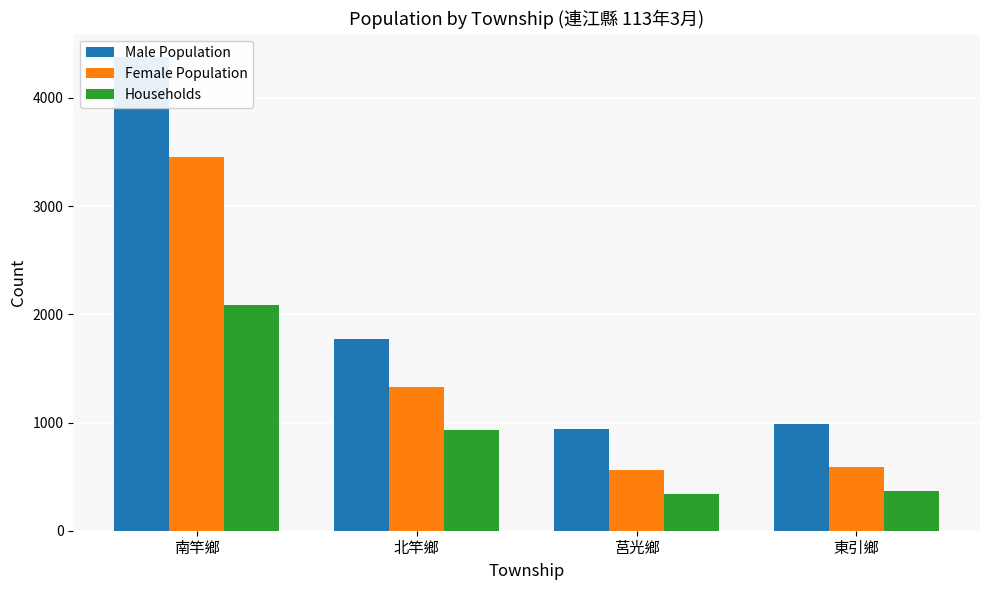

At which label is Male Population closest to 2659?

北竿鄉